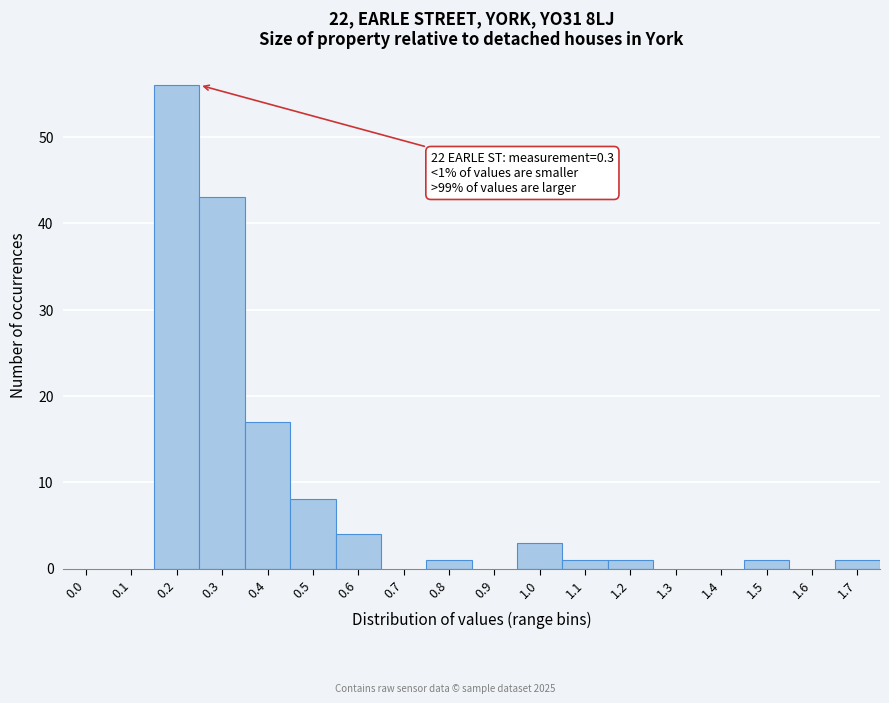

Reading right to left, list all the values displayed in this chart.

1.7=1	1.6=0	1.5=1	1.4=0	1.3=0	1.2=1	1.1=1	1.0=3	0.9=0	0.8=1	0.7=0	0.6=4	0.5=8	0.4=17	0.3=43	0.2=56	0.1=0	0.0=0